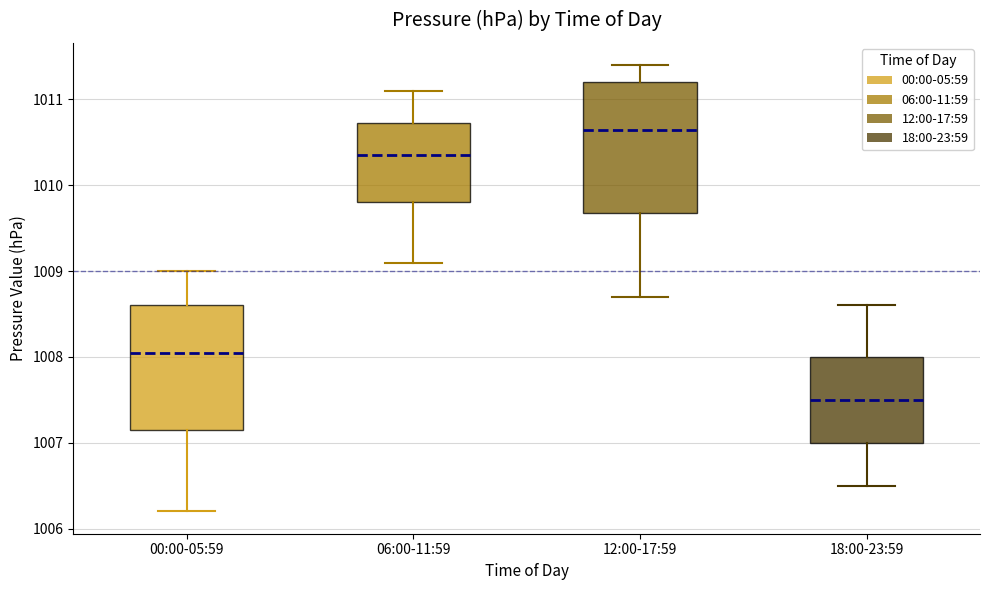

Where does the median line of the box for 18:00-23:59 sit on the y-axis? The values are not printed on the chart, so give them approximately, as read against the axis.

1007.5